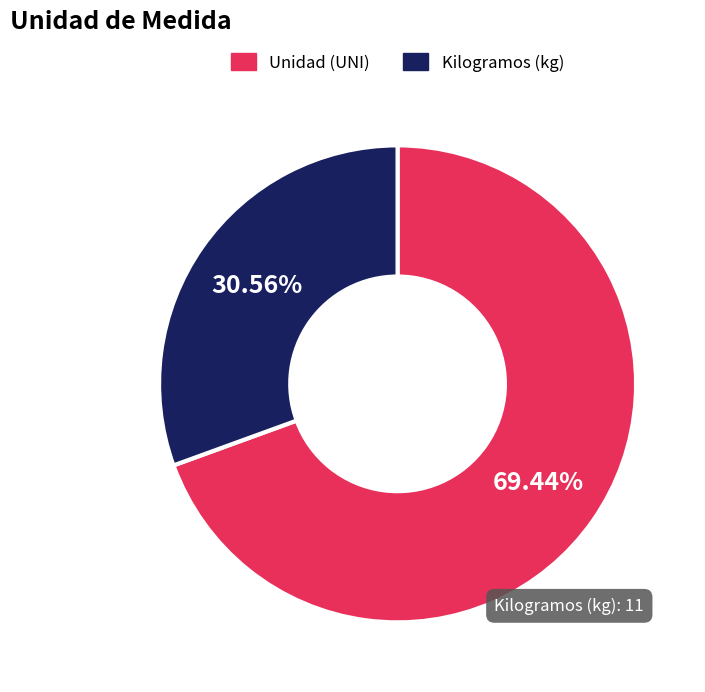

How many slices are in this pie chart?

2